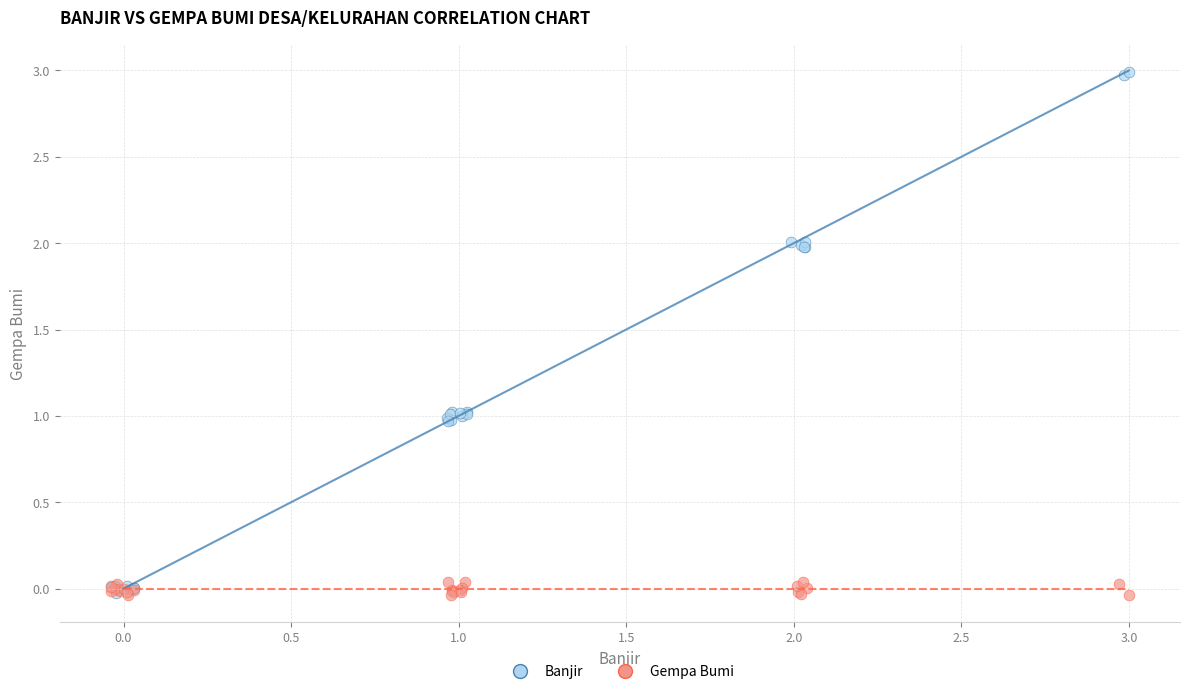

Which series contains the highest Y value?

Banjir